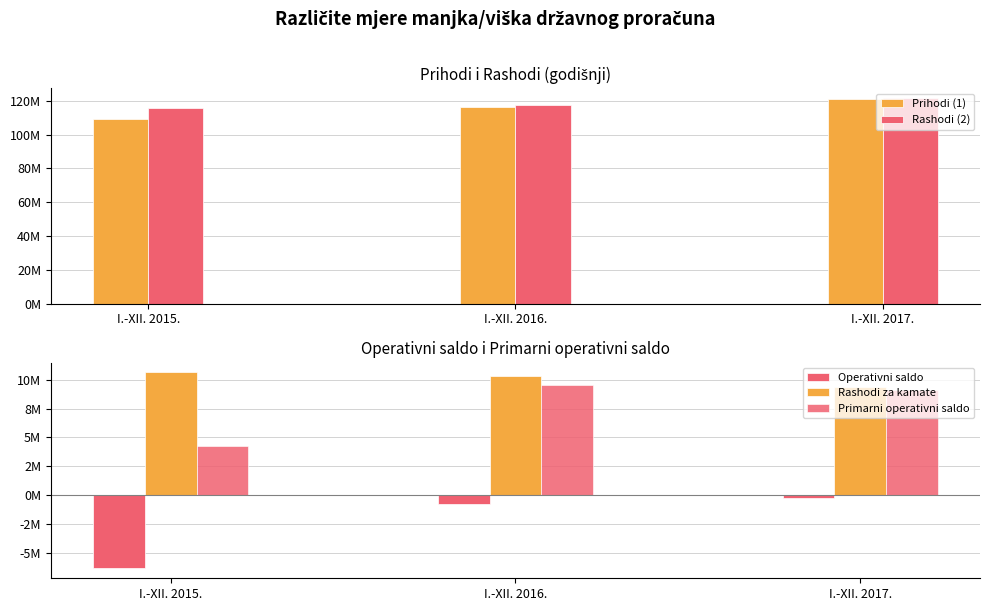

At which label is Rashodi (2) closest to 118431514?

I.-XII. 2016.